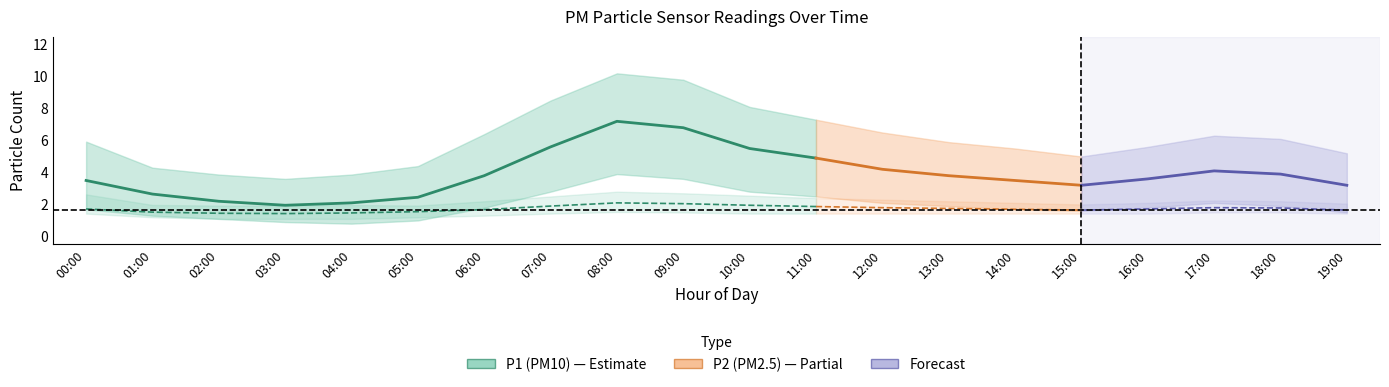

True or false: P2_upper and P1_upper intersect in this chart.

False